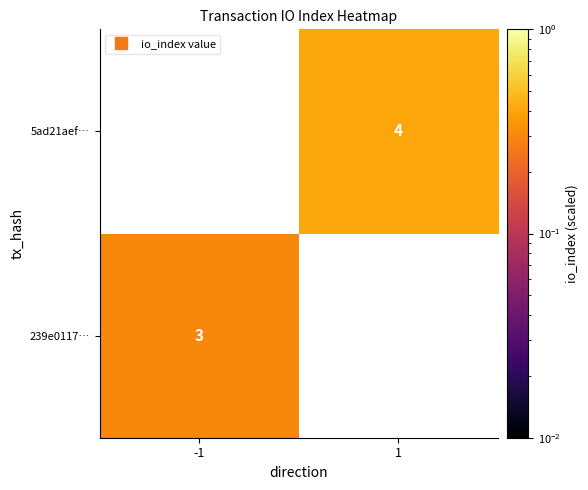

List the labels in order of 239e0117… value, largest first.

-1, 1